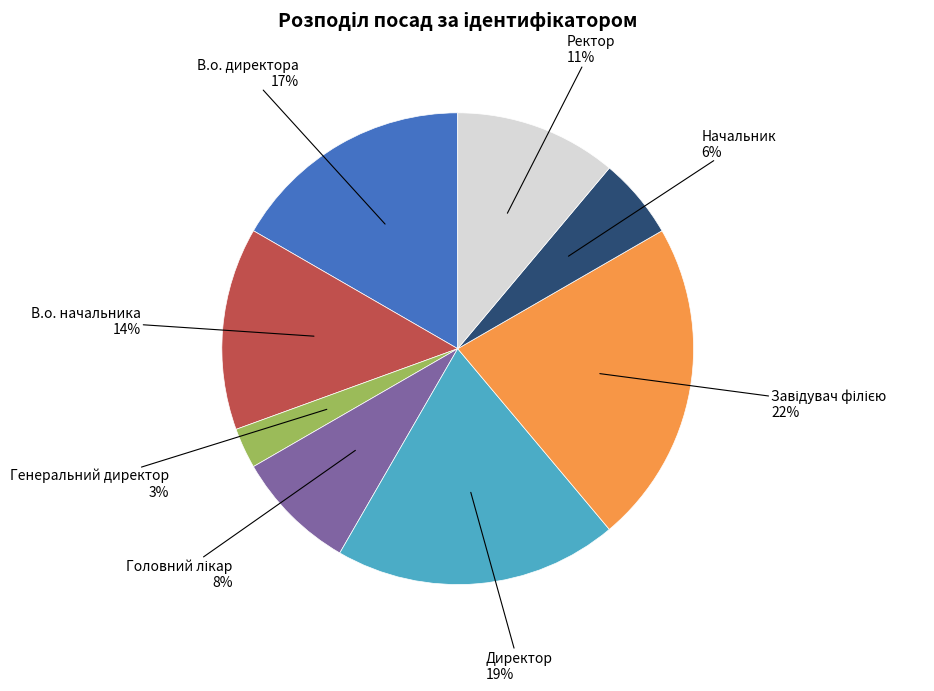

Is there any slice that represents more than half of the pie?

No